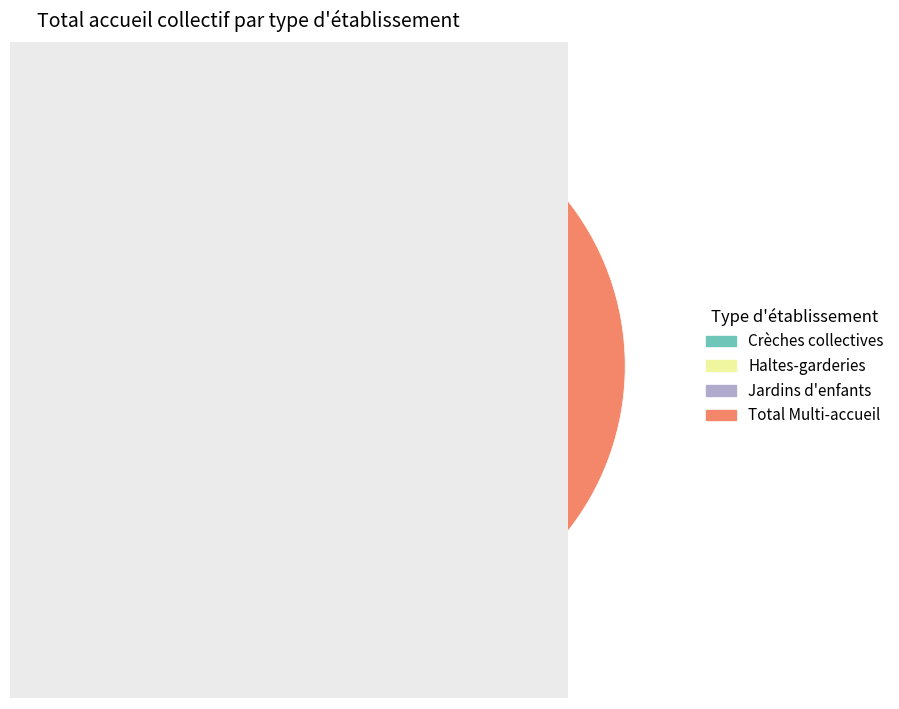

Does any single category account for the majority?

Yes